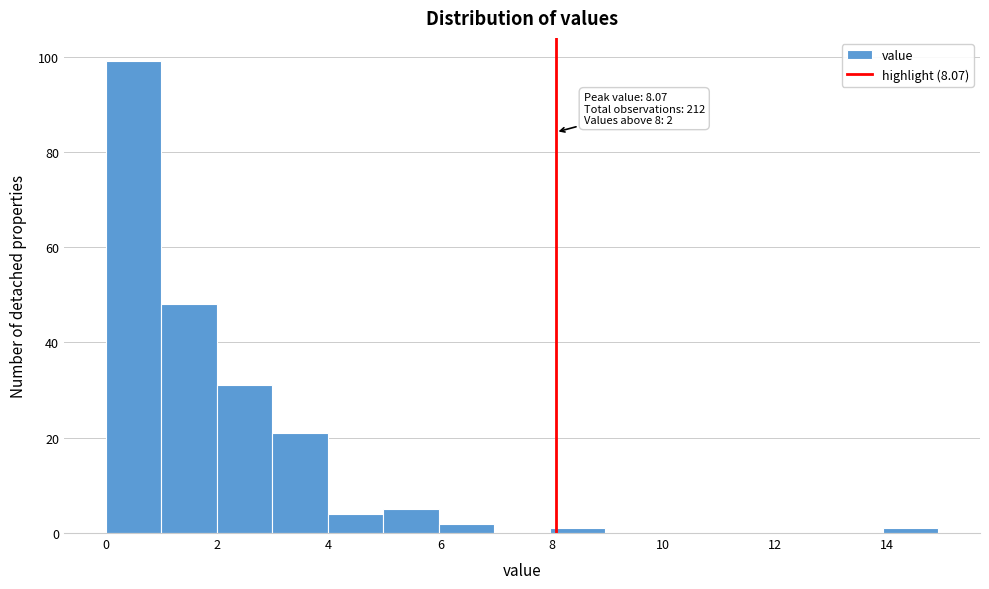

Over which range of the x-axis is the bar tallest?

0 to 1